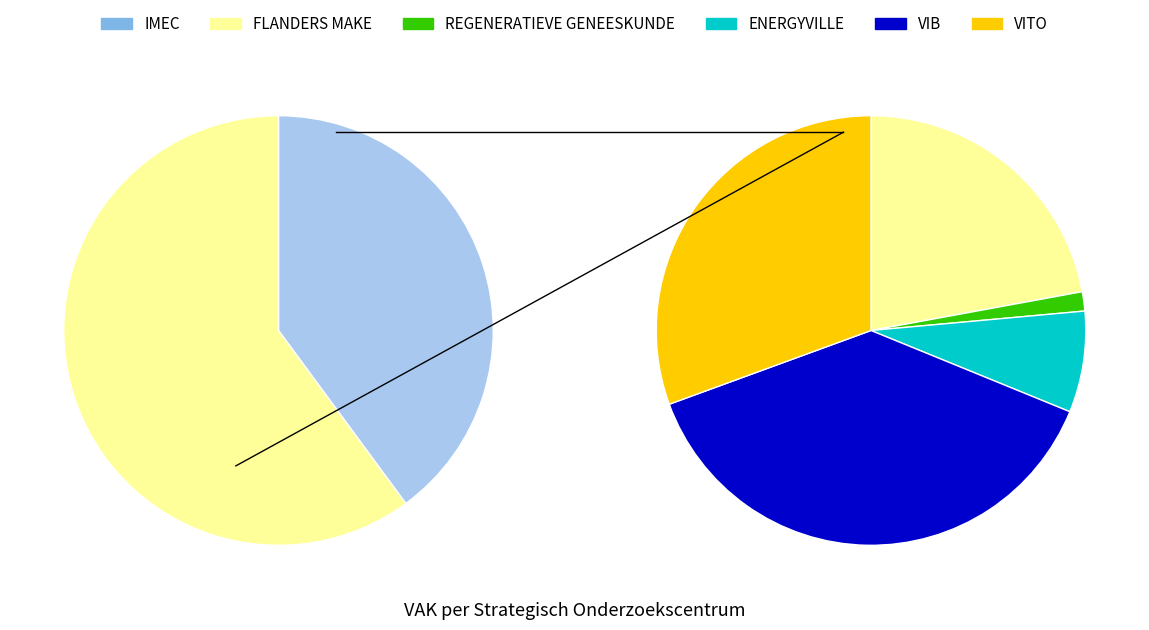

Which has a higher value, ENERGYVILLE or REGENERATIEVE GENEESKUNDE?

ENERGYVILLE